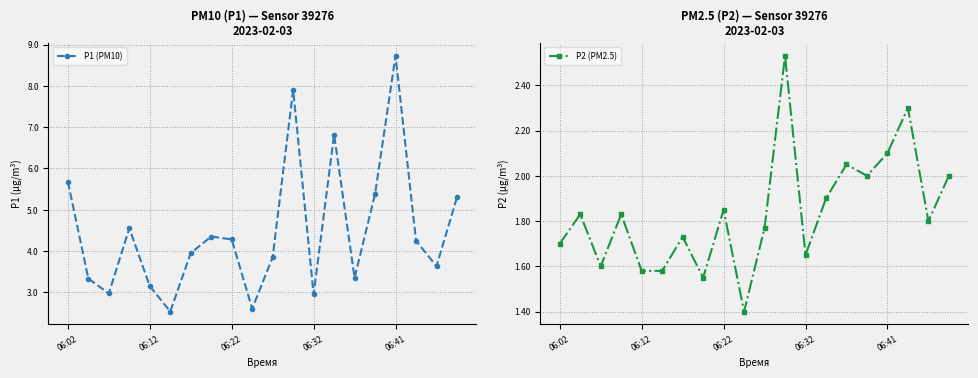

Is this an area chart (filled region under the line)?

No